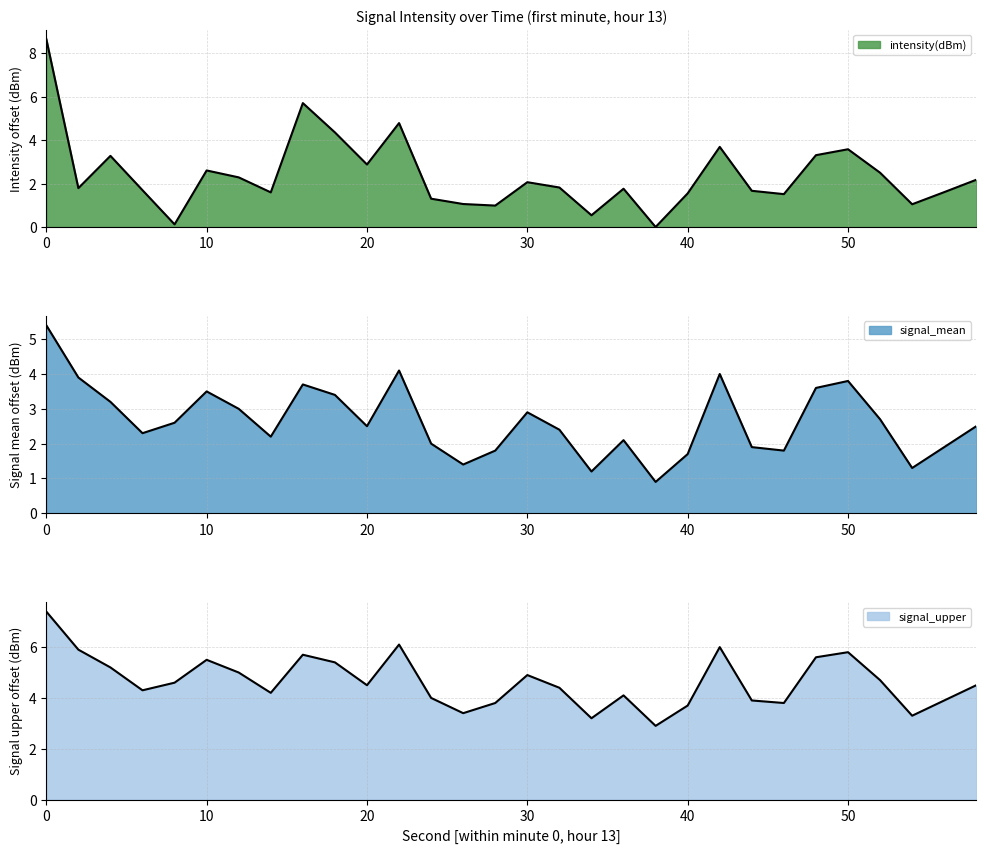

True or false: signal_upper and intensity(dBm) intersect in this chart.

True